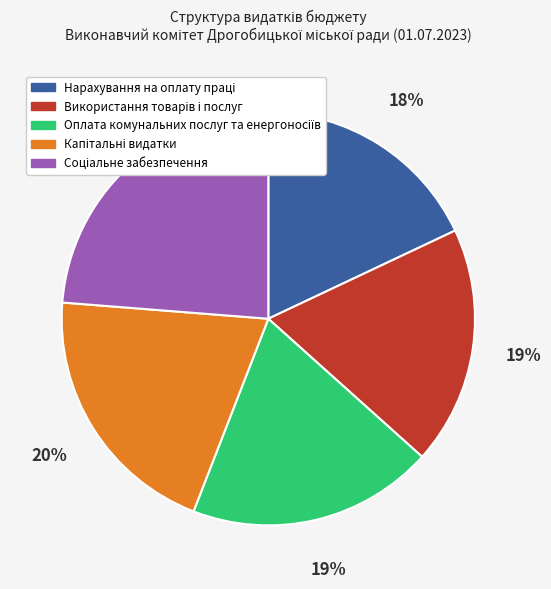

To the nearest percent, what is the average slice percentage?

20%